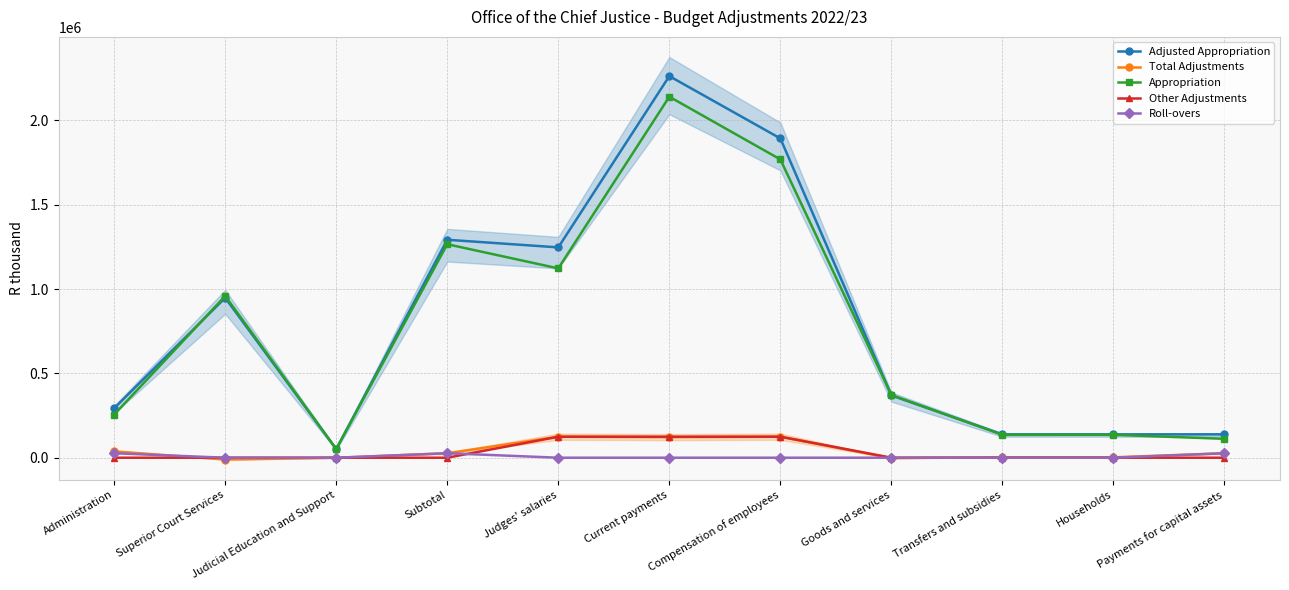

In Total Adjustments, how many points are lower than both neighbors (excluding endpoints)?

3